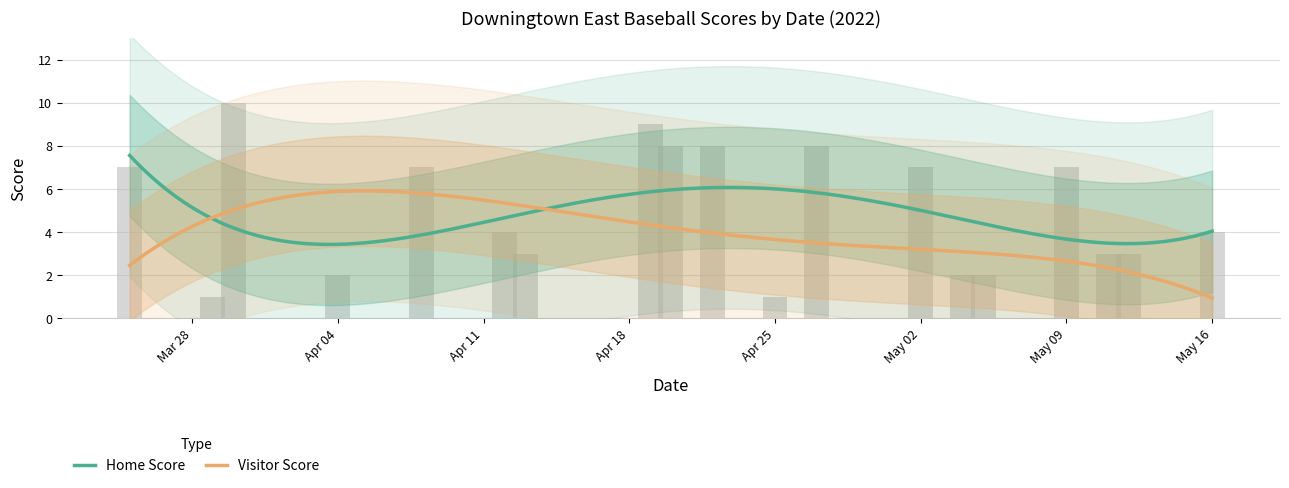

Which has a higher value, 2022-03-29 or 2022-03-30?

2022-03-30